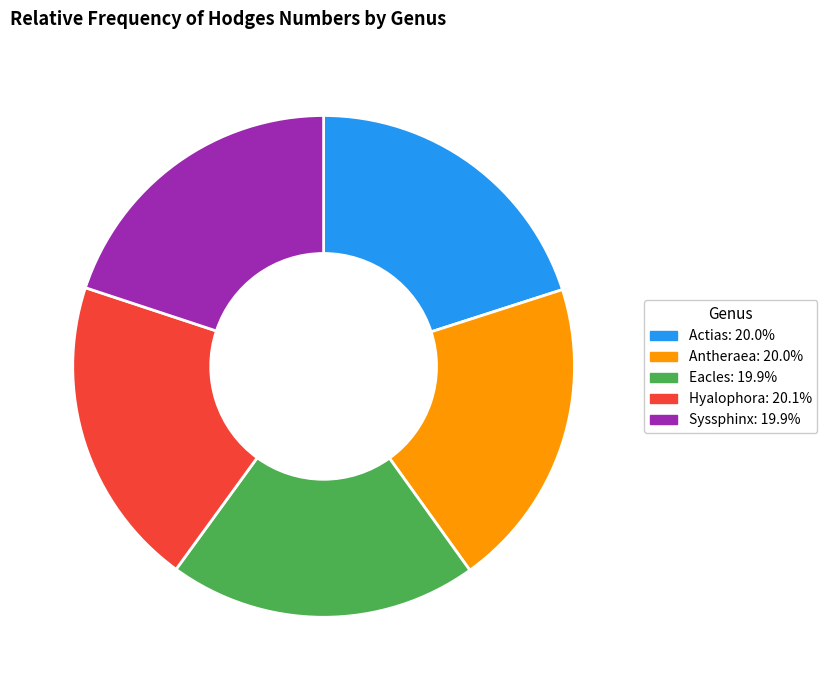

What is the ratio of the value at Antheraea to the value at Hyalophora?

1.0